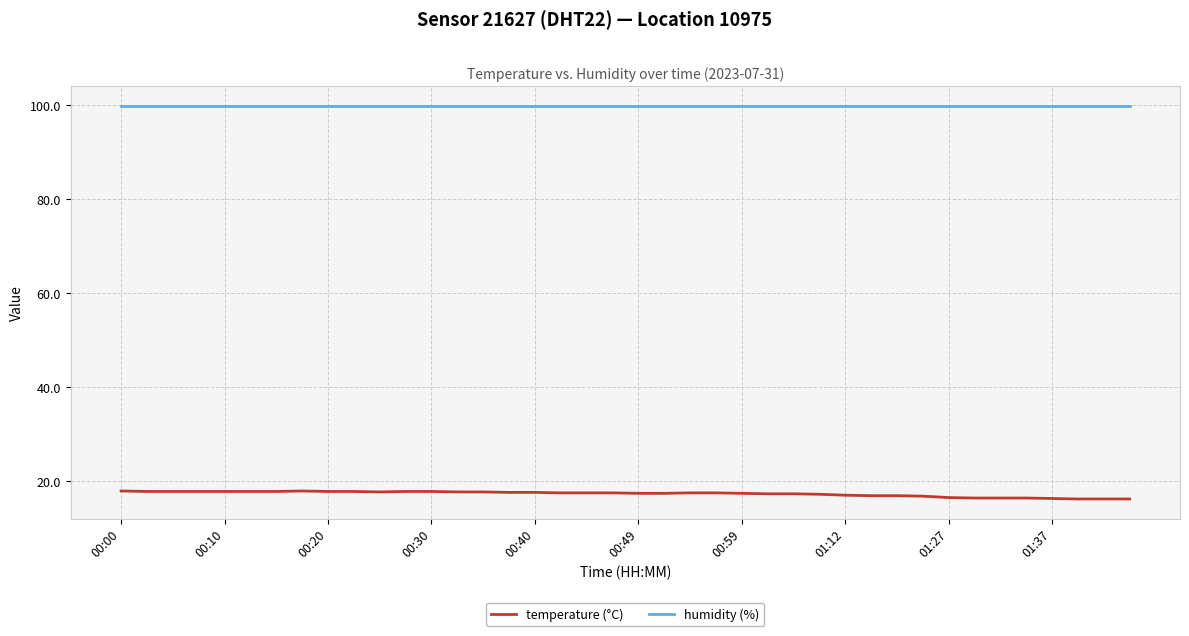

List the series in order of their peak value, lowest first.

temperature (°C), humidity (%)